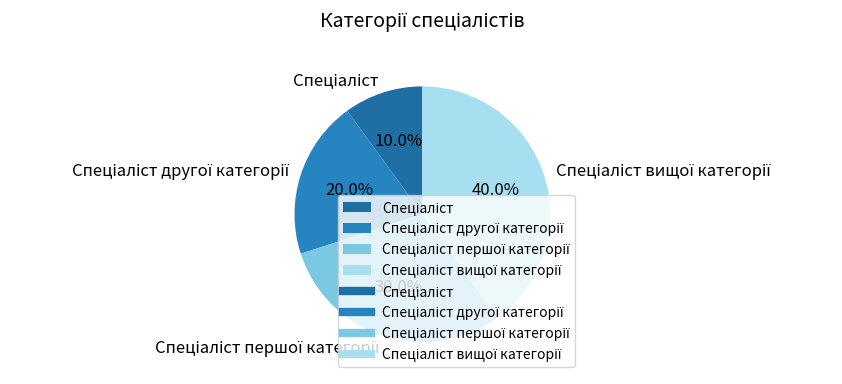

Is there any slice that represents more than half of the pie?

No